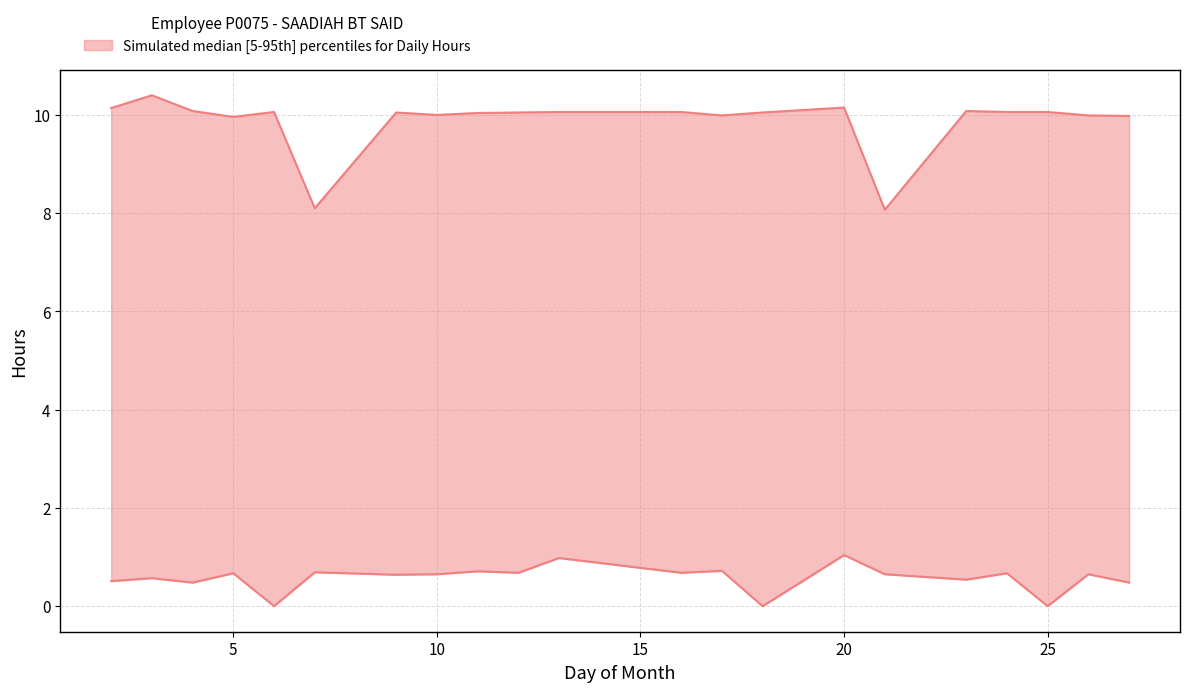

True or false: Lower bound (Break hours) and Upper bound (Low hours) intersect in this chart.

False